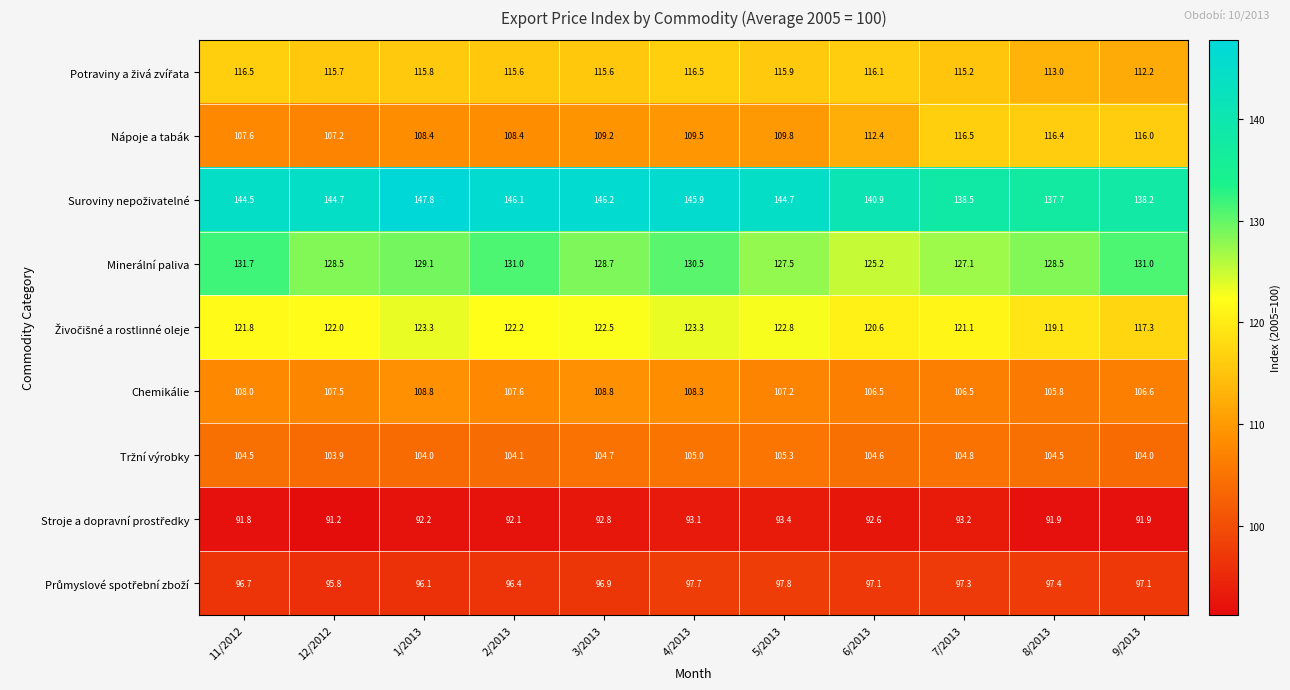

At how many categories does at least one series exceed 129?

11